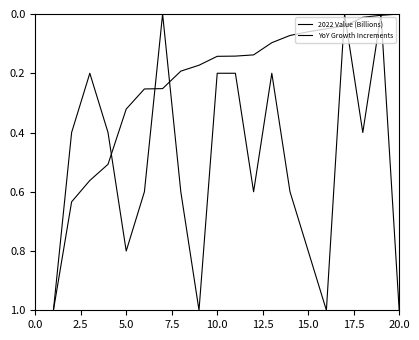

Is this an area chart (filled region under the line)?

No